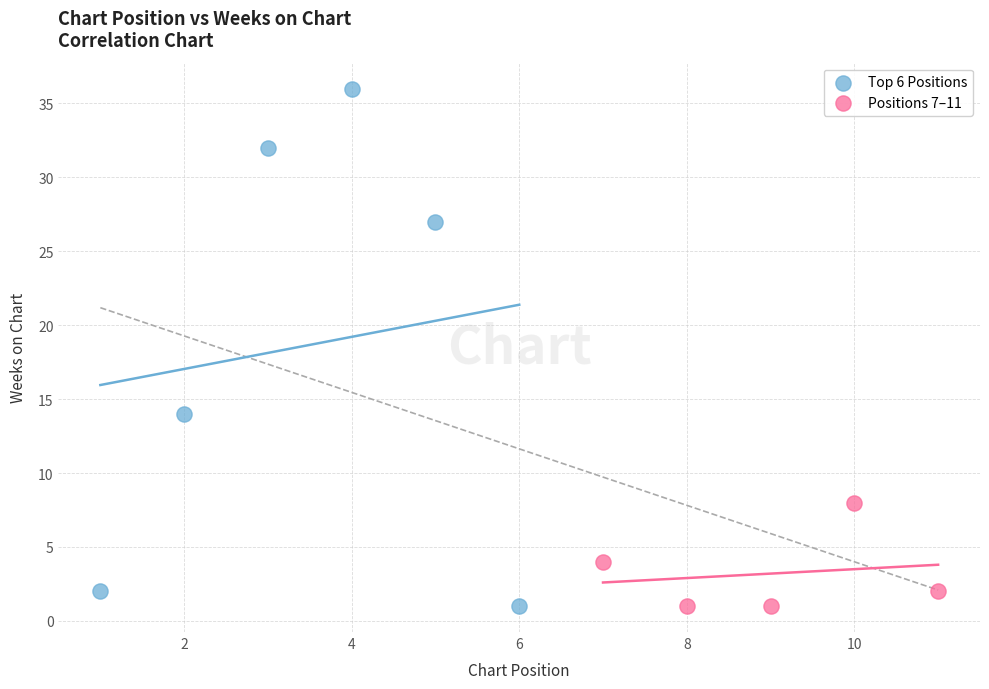

Which series has the largest Y range (max minus min)?

Top 6 Positions